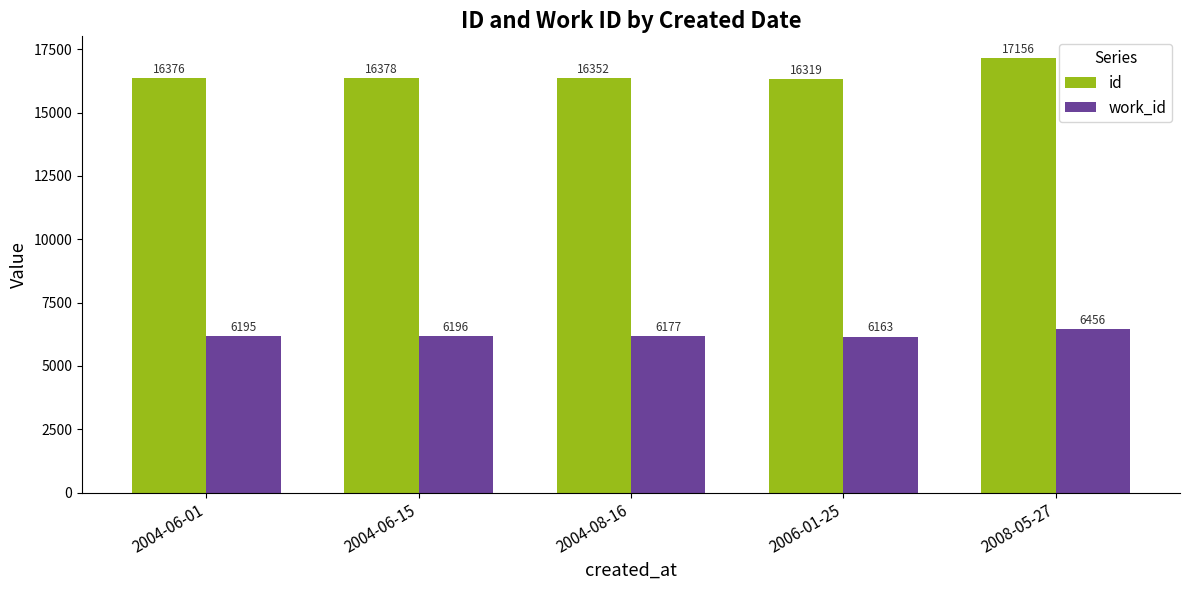

Read the id value at 2004-08-16.

16352